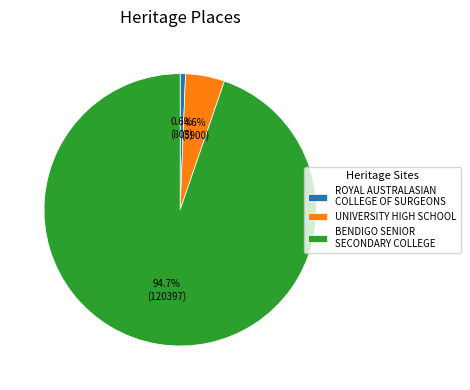

To the nearest percent, what portion does ROYAL AUSTRALASIAN COLLEGE OF SURGEONS represent?

1%